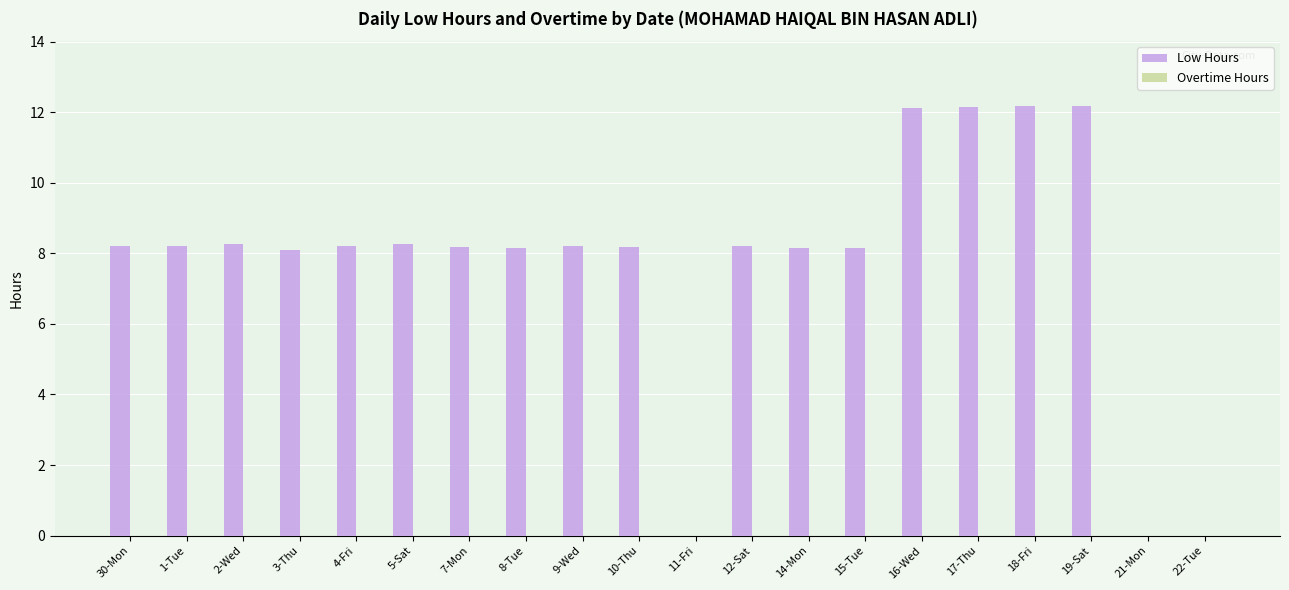

What is the ratio of the value at 3-Thu to the value at 7-Mon?

1.0